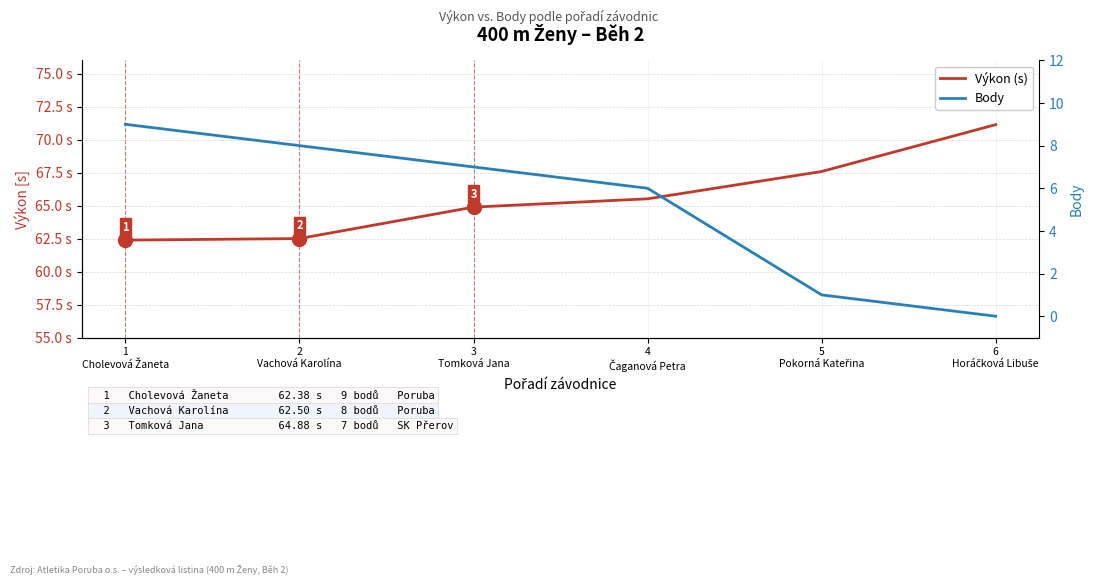

Reading left to right, list all the values displayed in this chart.

Výkon (s): 62.4	62.5	64.9	65.5	67.6	71.1
Body: 9.0	8.0	7.0	6.0	1.0	0.0